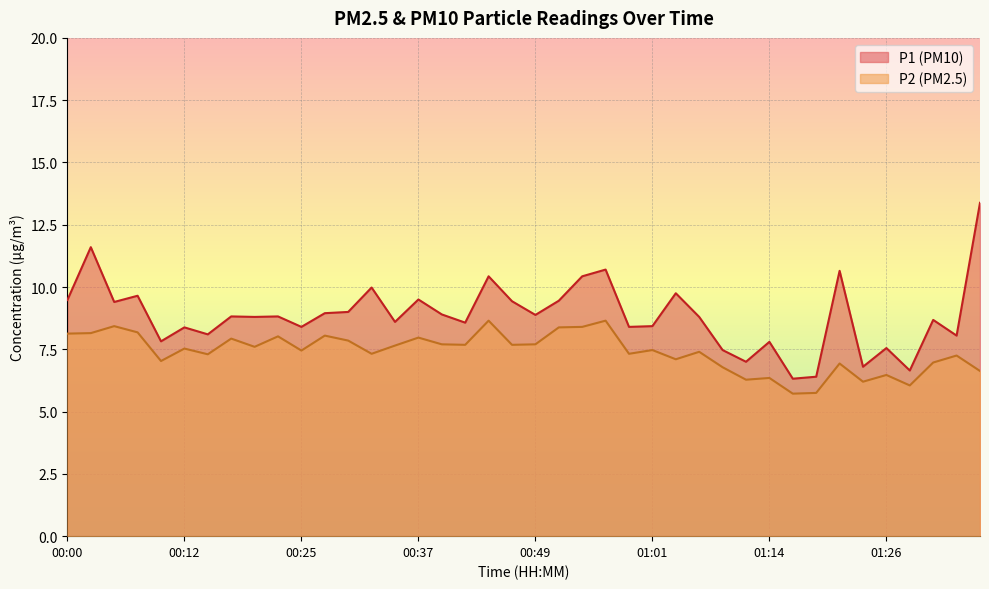

Reading right to left, transcribe all the data shown in this chart.

P1: 13.4	8.1	8.7	6.7	7.5	6.8	10.7	6.4	6.3	7.8	7.0	7.5	8.8	9.8	8.4	8.4	10.7	10.4	9.4	8.9	9.4	10.4	8.6	8.9	9.5	8.6	10.0	9.0	8.9	8.4	8.8	8.8	8.8	8.1	8.4	7.8	9.7	9.4	11.6	9.5
P2: 6.6	7.2	7.0	6.0	6.5	6.2	6.9	5.8	5.7	6.3	6.3	6.8	7.4	7.1	7.5	7.3	8.7	8.4	8.4	7.7	7.7	8.7	7.7	7.7	8.0	7.7	7.3	7.8	8.1	7.5	8.0	7.6	7.9	7.3	7.5	7.0	8.2	8.4	8.2	8.1